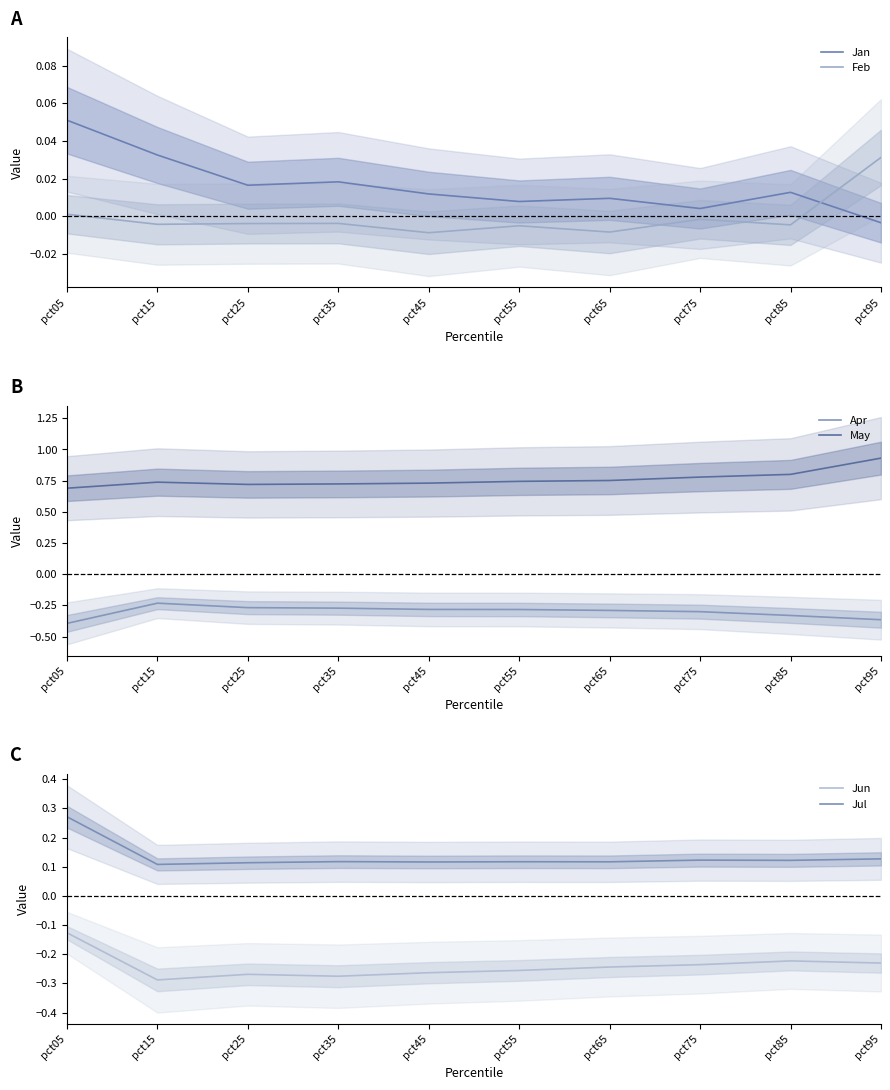

What is the smallest value displayed?

-0.4